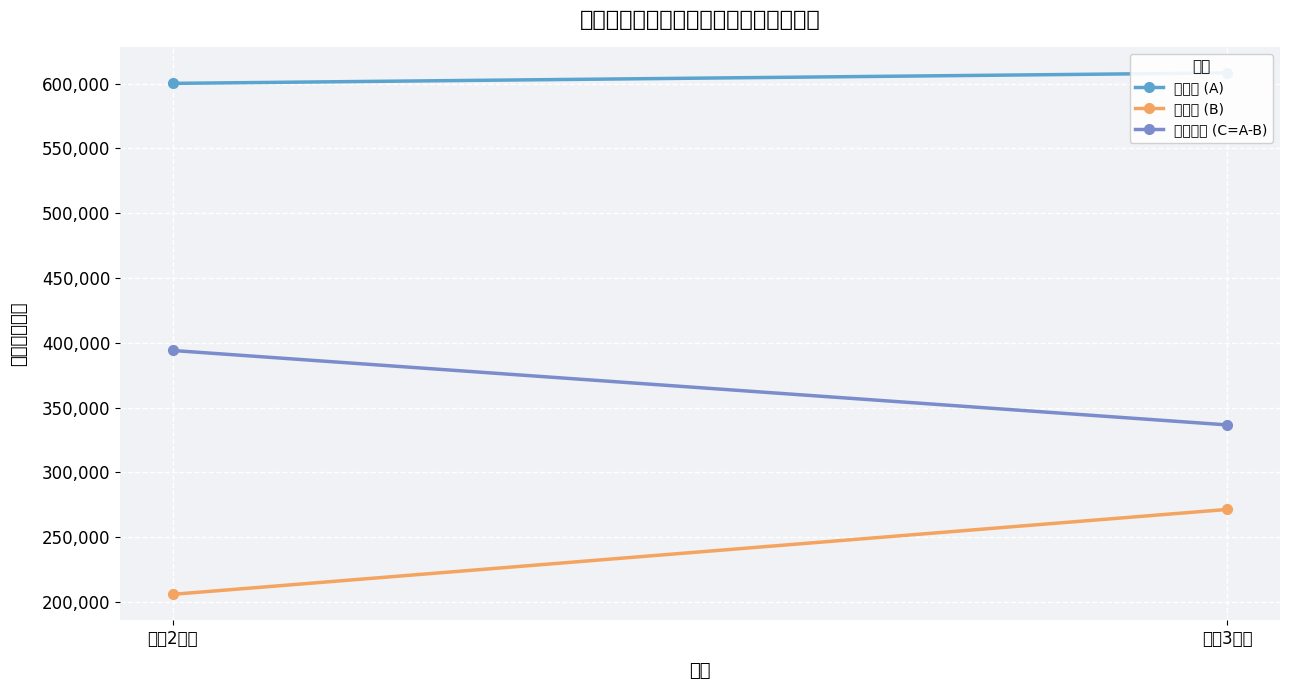

Reading left to right, what are all the values shown in this chart?

総収益 (A): 令和2年度=600125	令和3年度=608202
総費用 (B): 令和2年度=206030	令和3年度=271506
収支差引 (C=A-B): 令和2年度=394095	令和3年度=336696